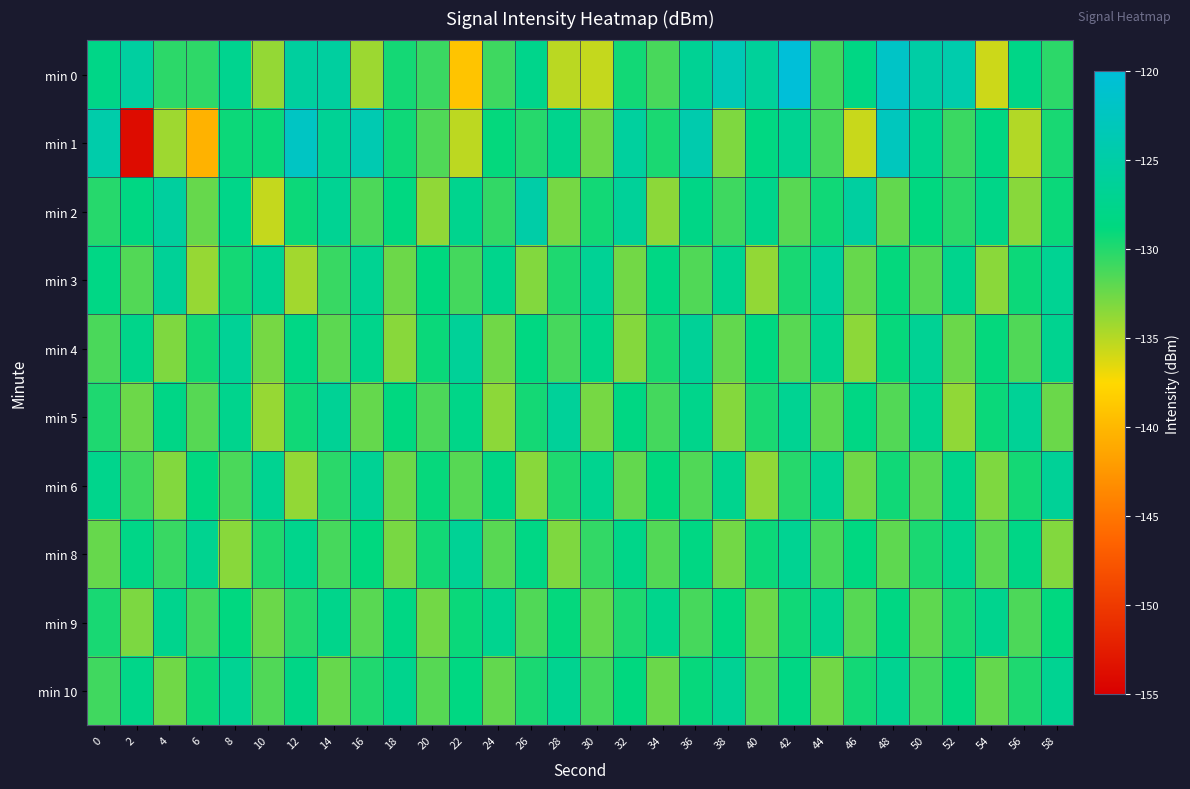

What is the total value across all series at 20?

-1308.1